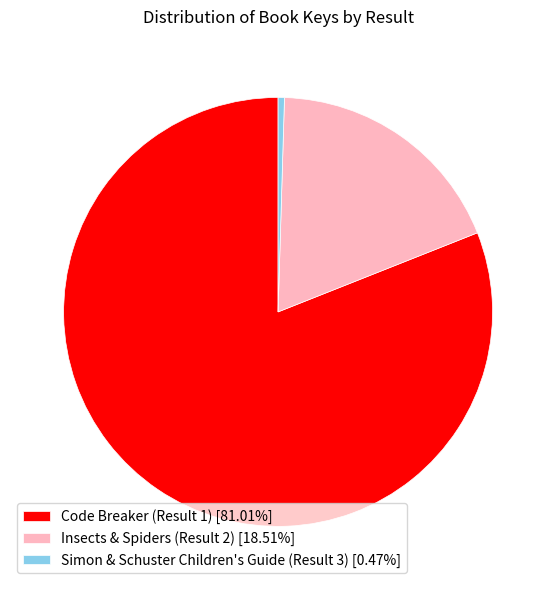

Count the number of slices in the pie.

3